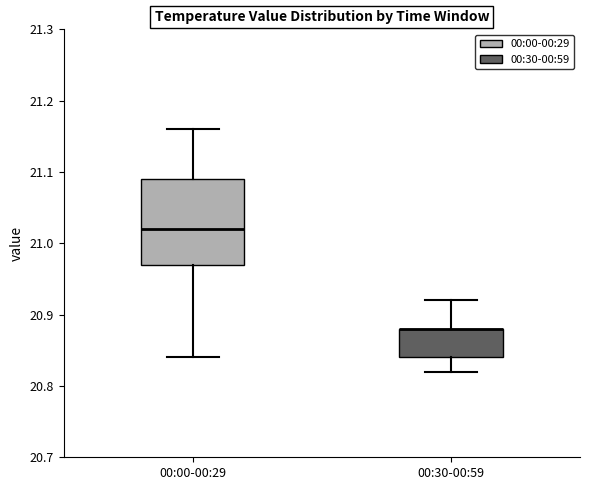

Where is the lower edge of the box for 00:30-00:59 on the y-axis? The values are not printed on the chart, so give them approximately, as read against the axis.

20.84